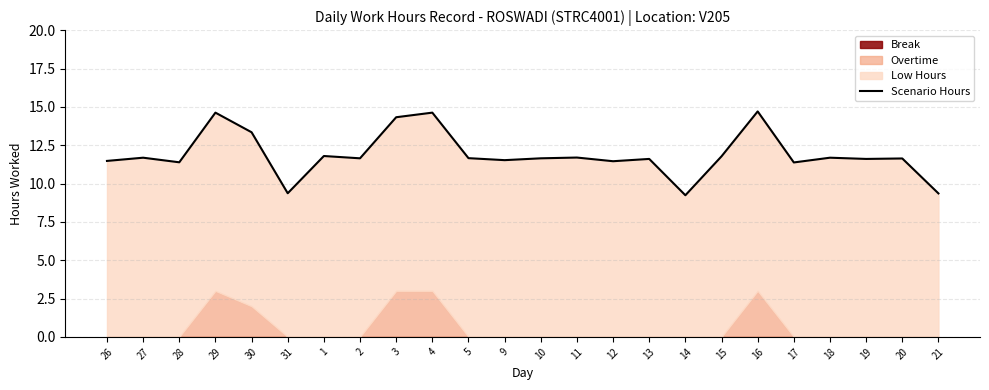

At which label does the data first exceed 11?

26